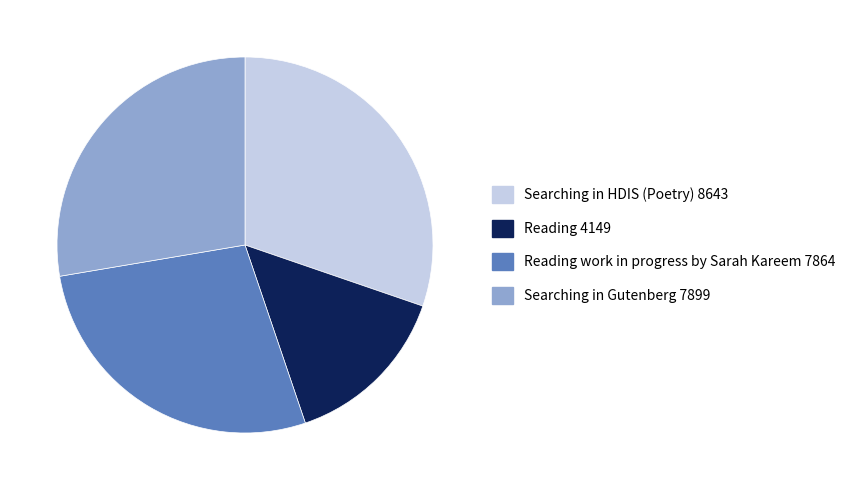

How many slices are in this pie chart?

4